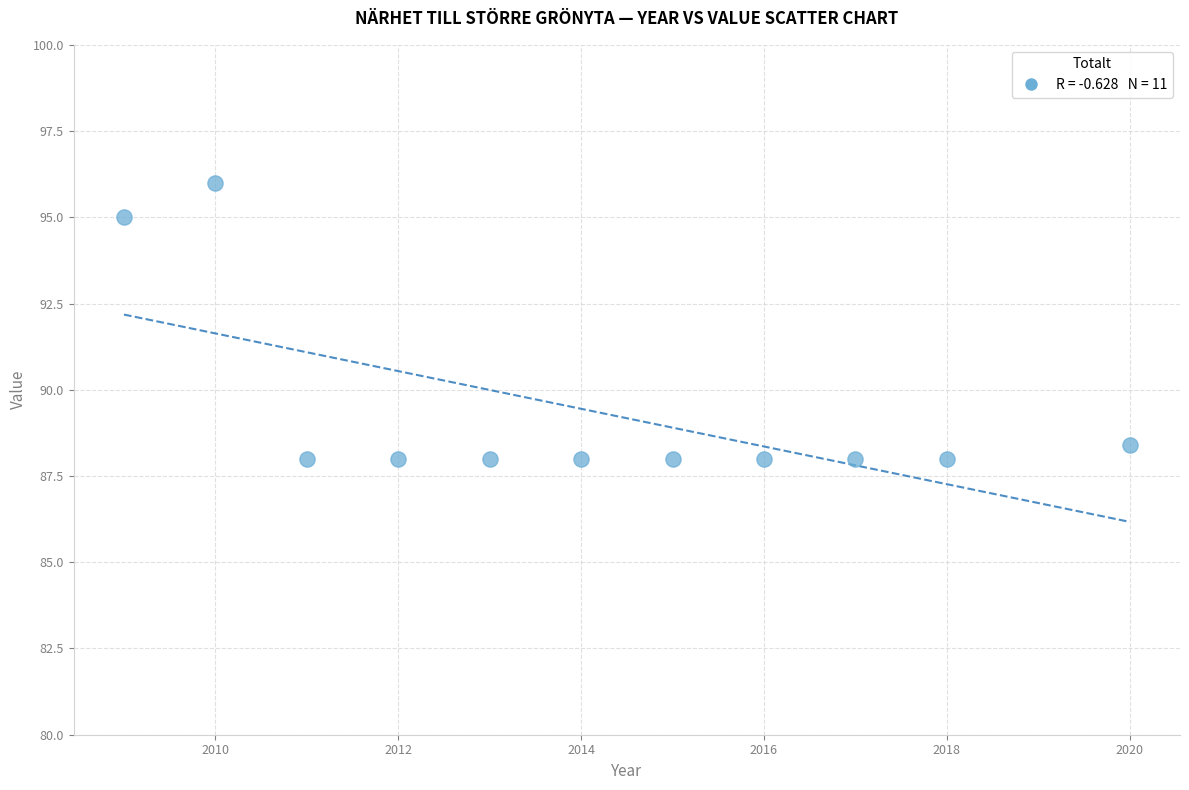

What is the range of X values (max minus min)?

11.0